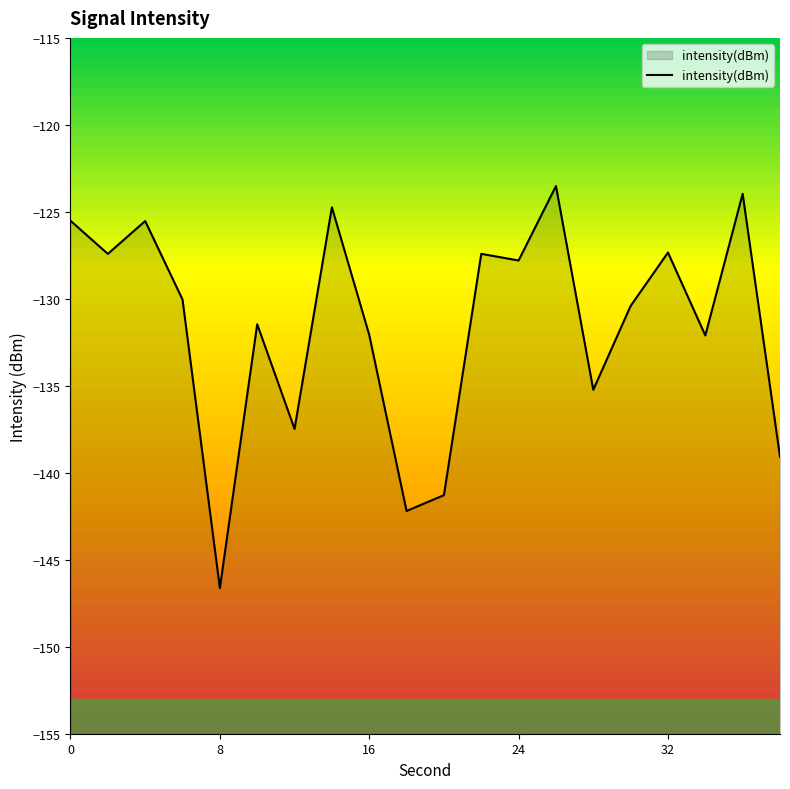

Which category has the lowest value across all series?

8